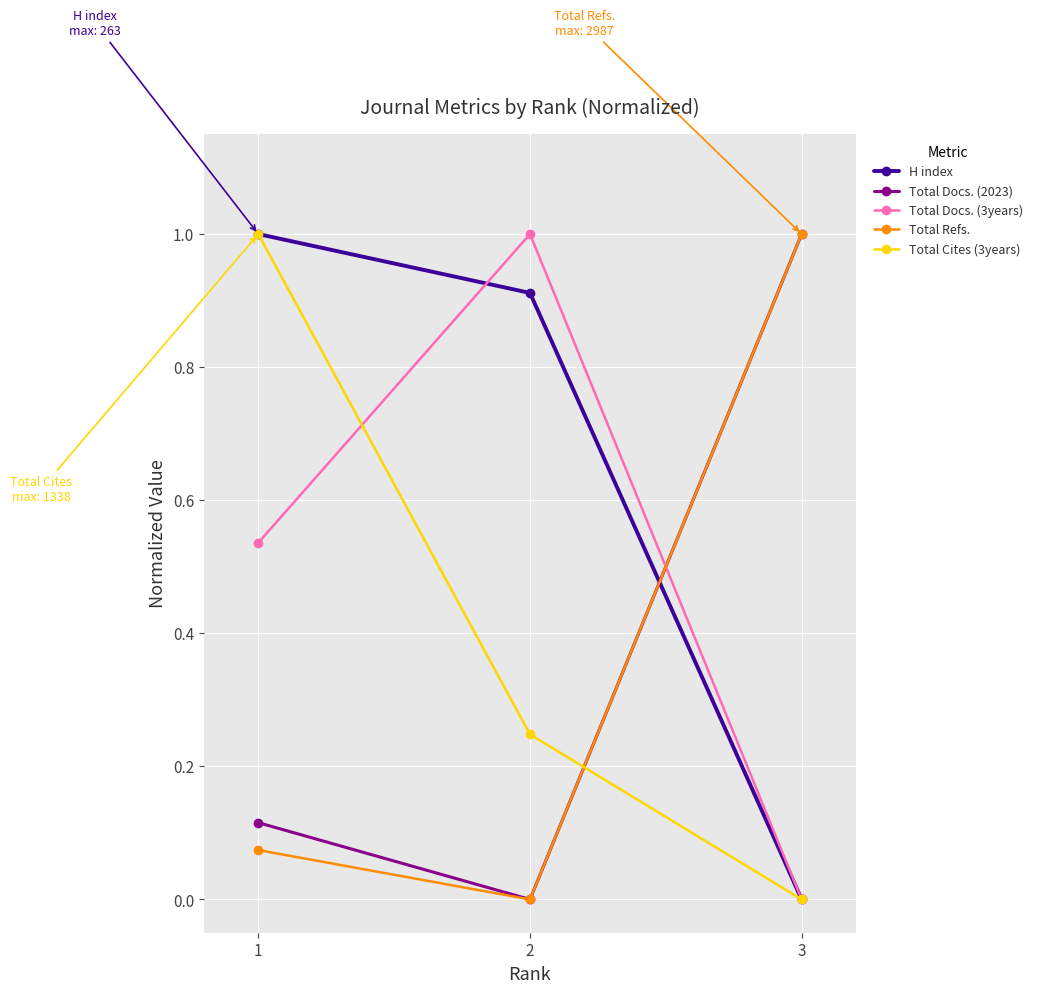

The value of H index at 2 is 0.9. True or false?

True